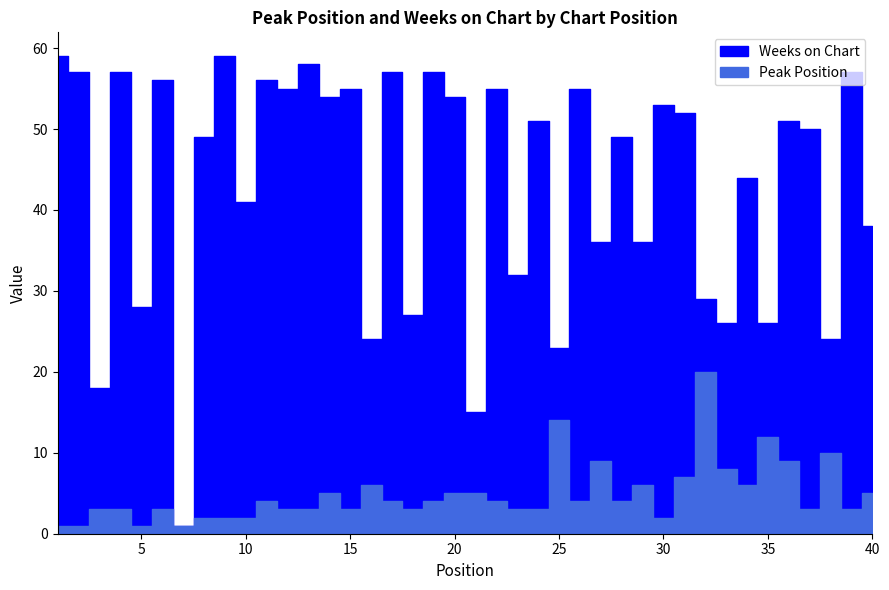

The value of Weeks on Chart at 15 is 78. True or false?

False